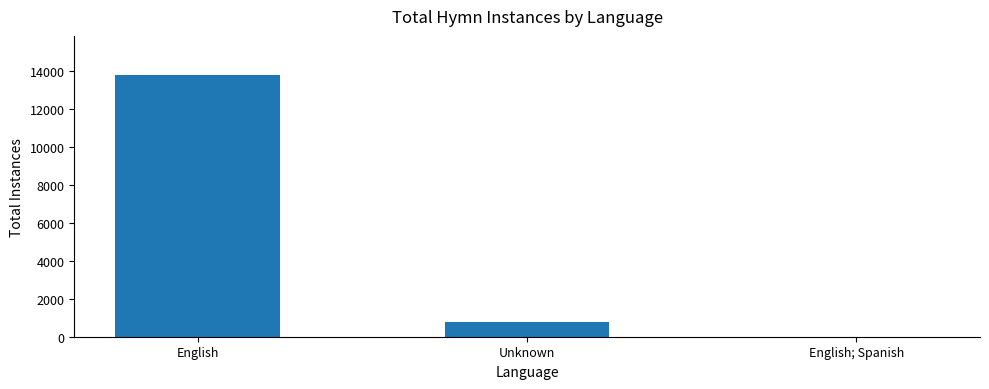

Which category has the highest value across all series?

English